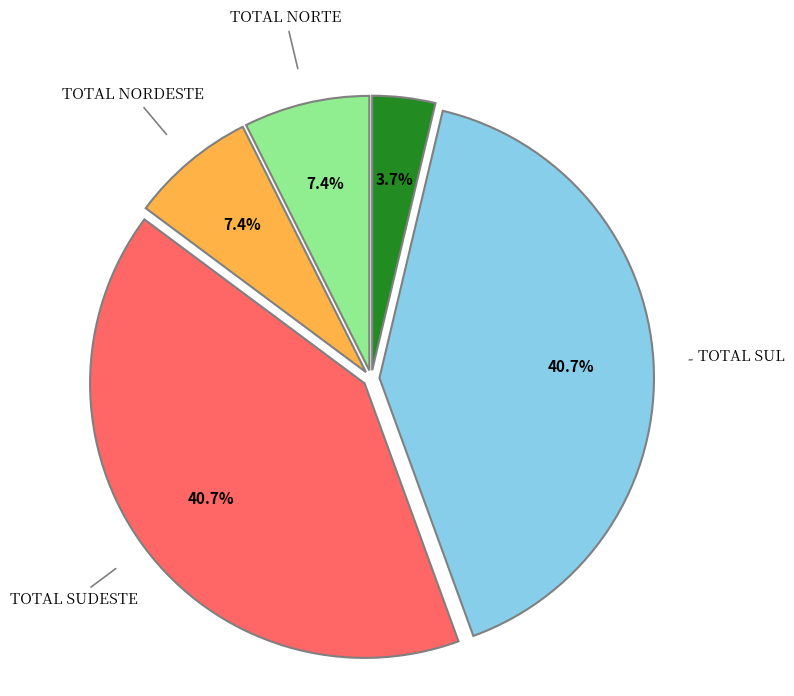

Does any single category account for the majority?

No